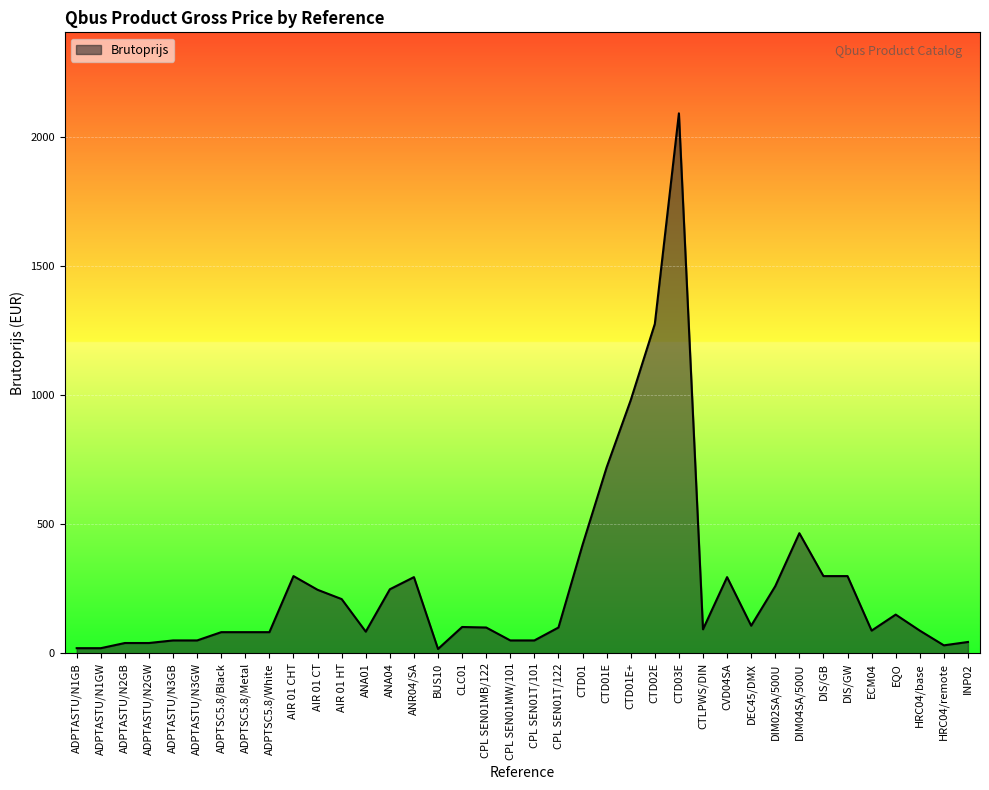

The value at CTLPWS/DIN is 93. True or false?

True